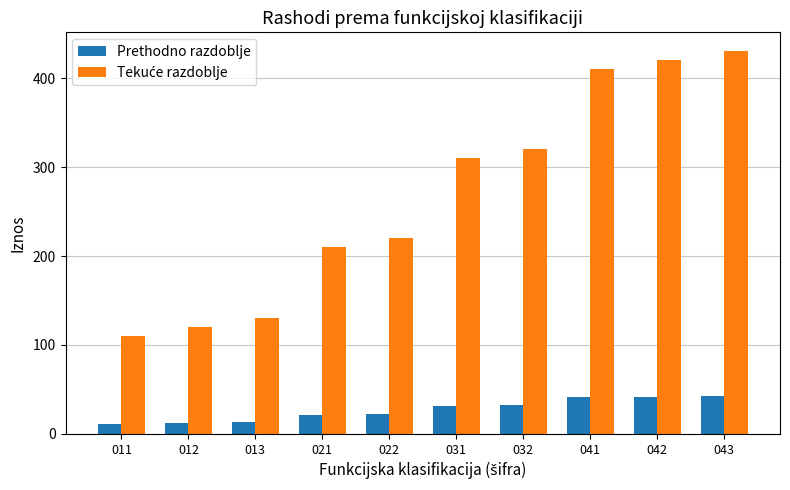

What is the greatest value displayed?

430